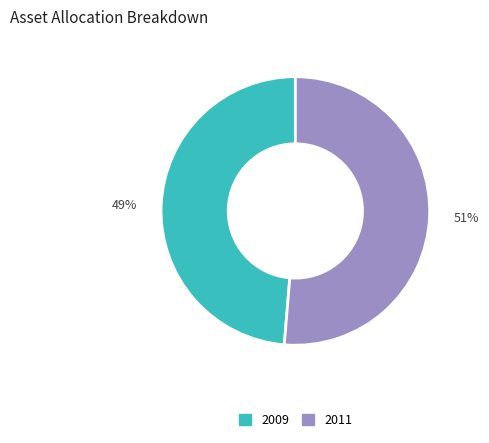

Does any single category account for the majority?

Yes